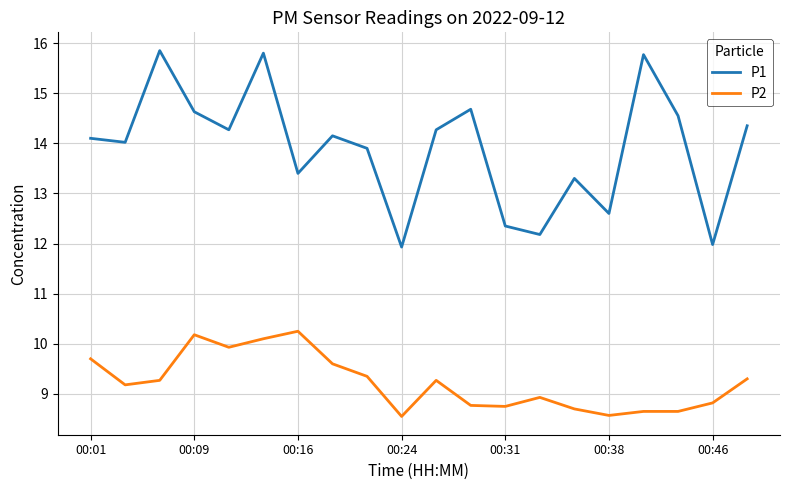

What is the difference between the second highest and minimum values in the P2 series?

1.6